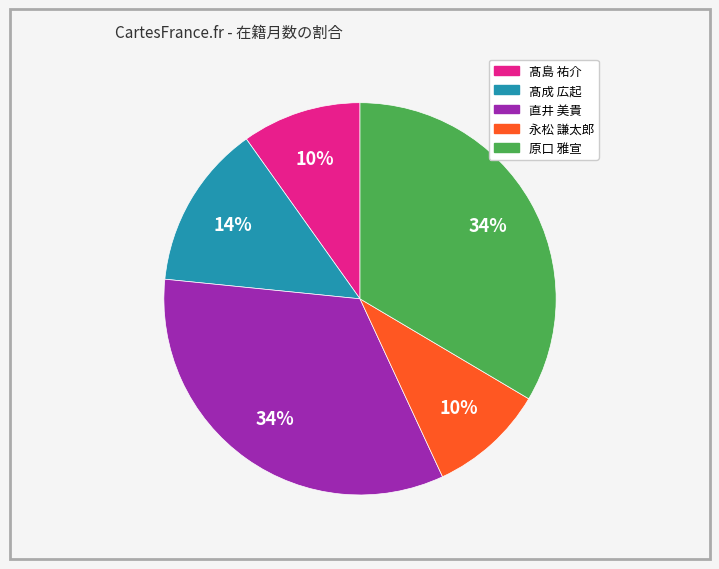

Is there any slice that represents more than half of the pie?

No